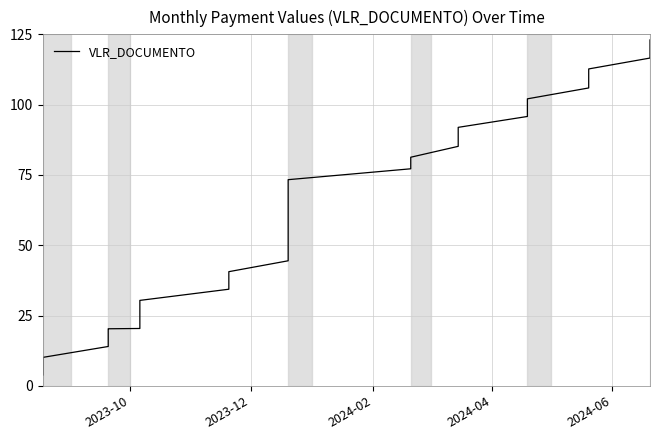

How many data points does each series have?

40